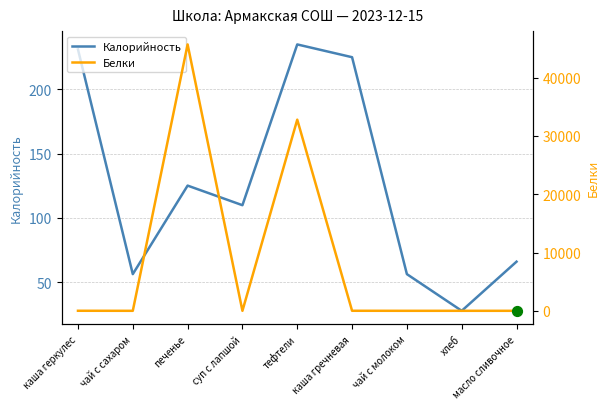

What are all the series names shown in the legend?

Калорийность, Белки